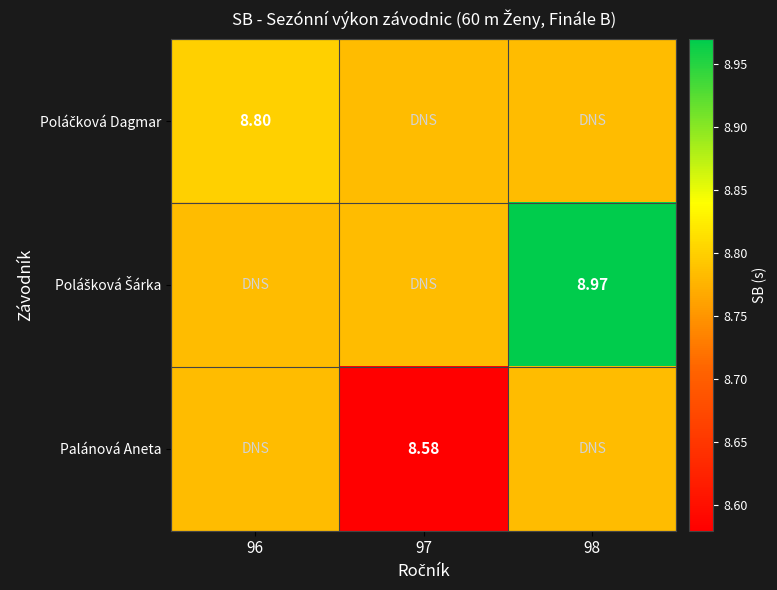

What is the spread (max minus min) of values at 98?

0.2